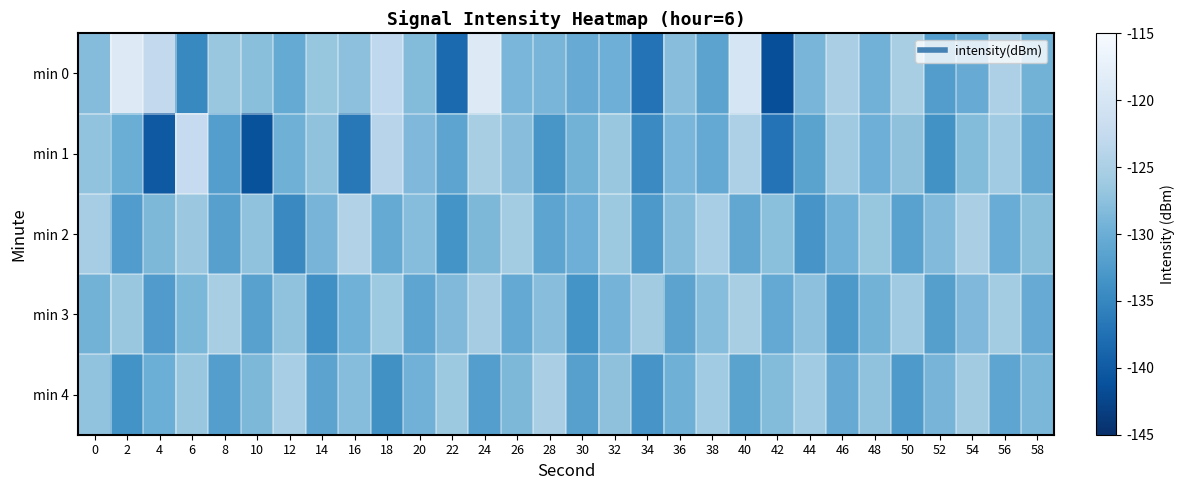

Which series has the largest range (max minus min)?

min 0